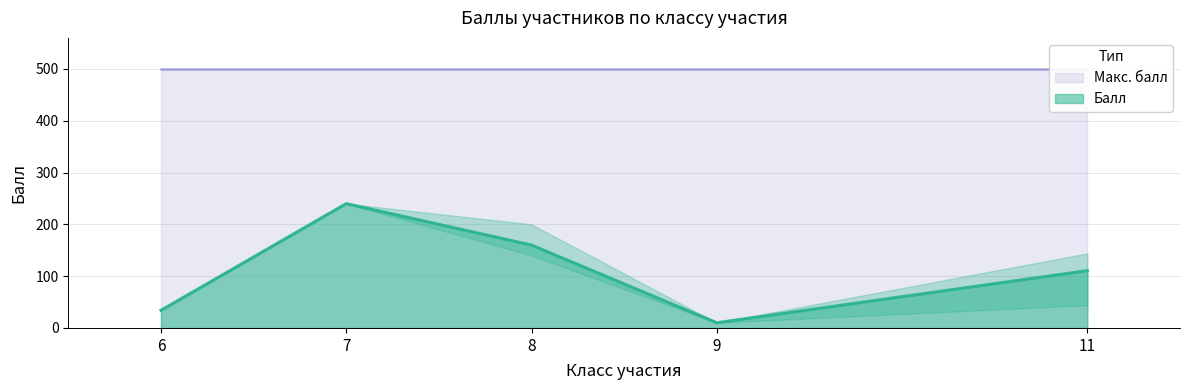

Rank the categories by Балл value from lowest to highest.

9, 6, 11, 8, 7